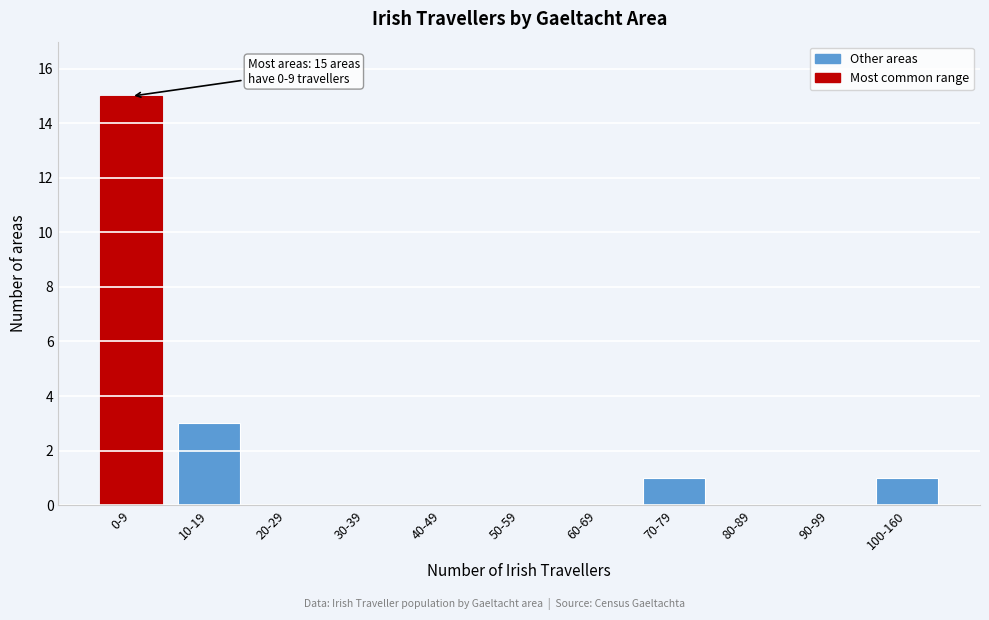

Reading left to right, extract all data points from this chart.

0-9=15	10-19=3	20-29=0	30-39=0	40-49=0	50-59=0	60-69=0	70-79=1	80-89=0	90-99=0	100-160=1